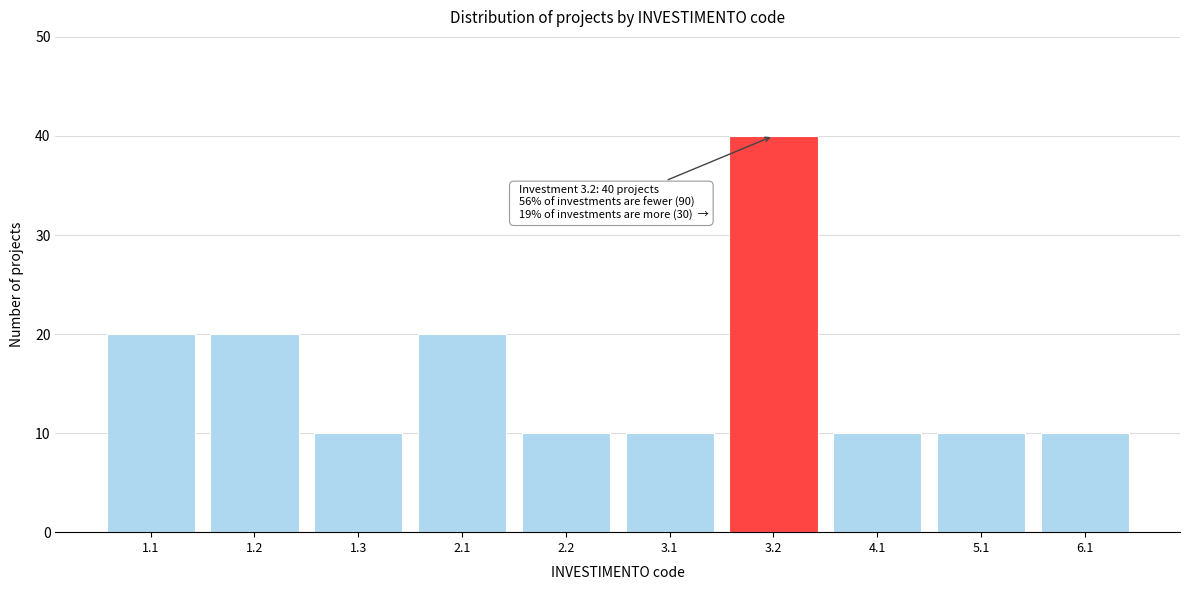

Reading right to left, transcribe all the data shown in this chart.

6.1=10	5.1=10	4.1=10	3.2=40	3.1=10	2.2=10	2.1=20	1.3=10	1.2=20	1.1=20